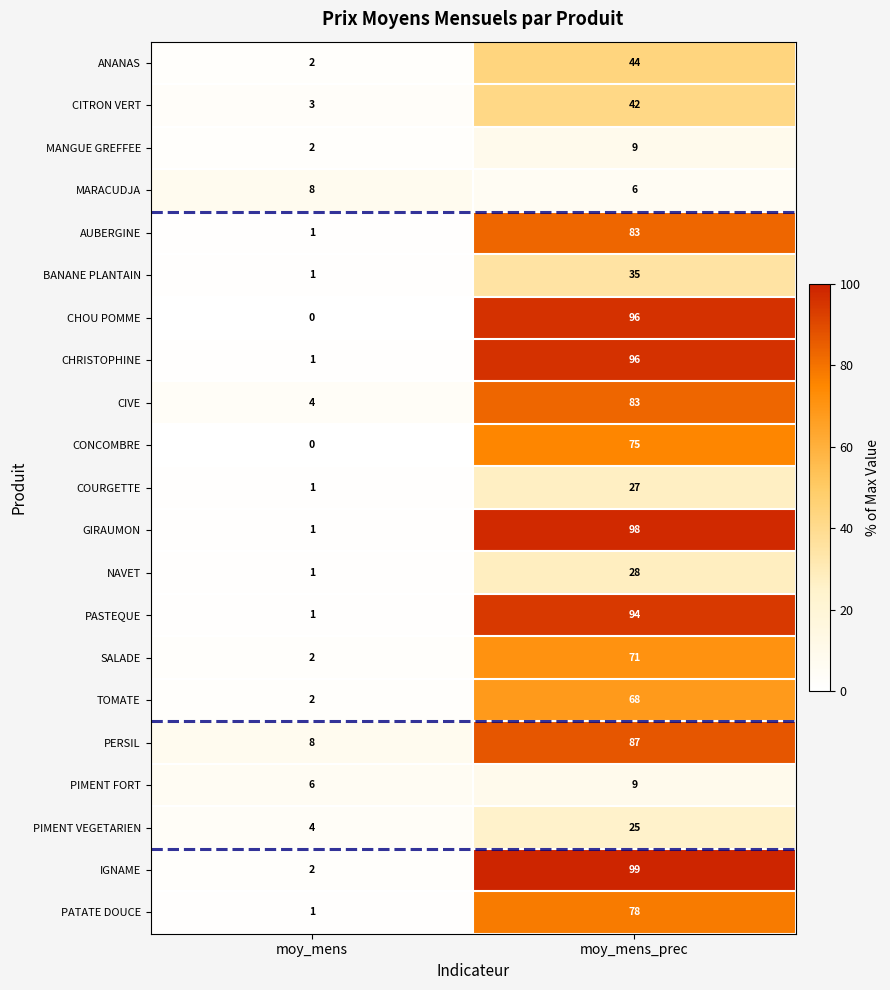

Which category has the lowest value in the MARACUDJA series?

moy_mens_prec